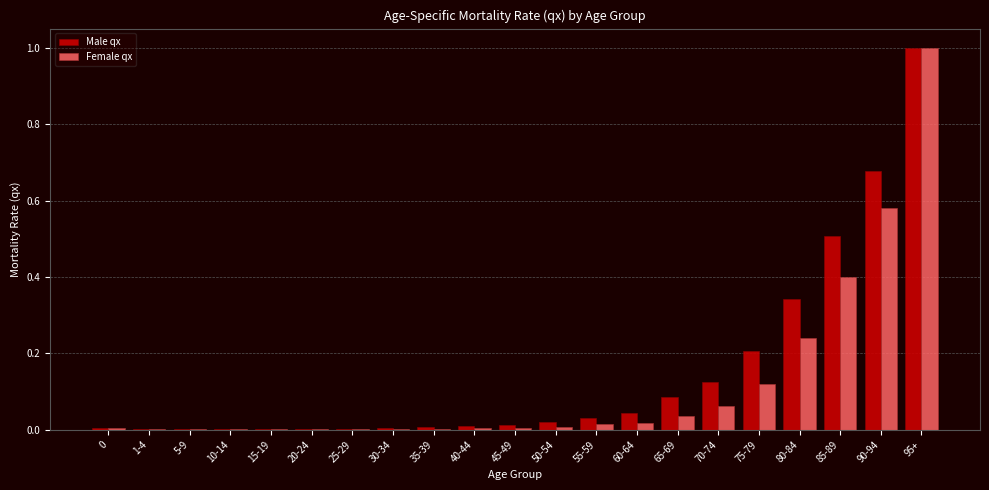

What is the sum of all Male qx values?

3.1